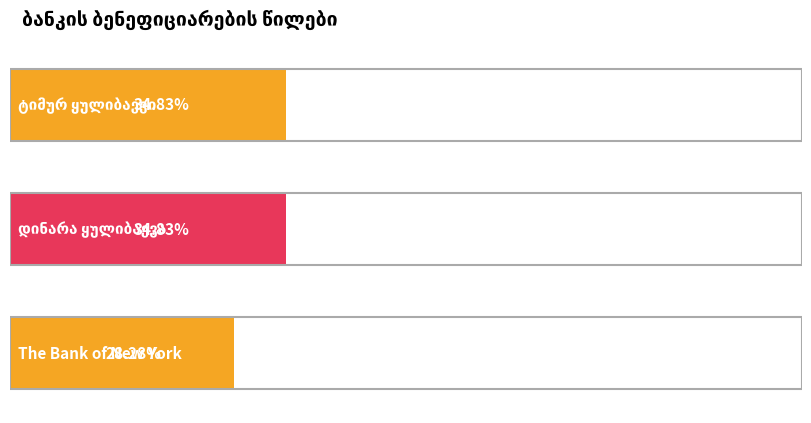

Rank the categories by value from highest to lowest.

ტიმურ ყულიბაევი, დინარა ყულიბაევა, The Bank of New York